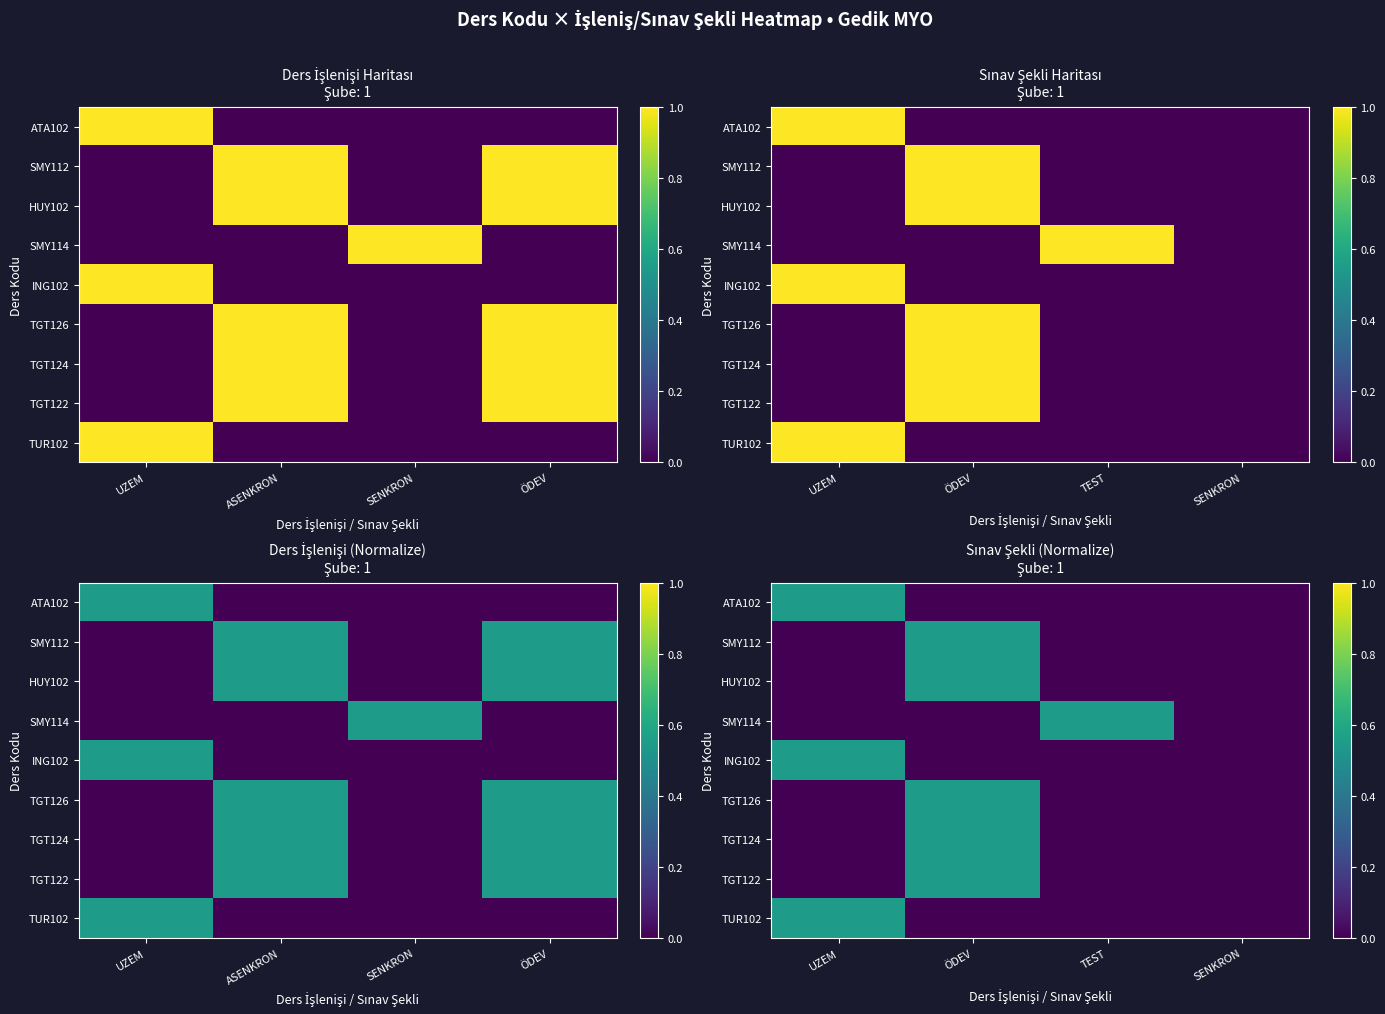

The value of TGT124 at TEST is 0.0. True or false?

True